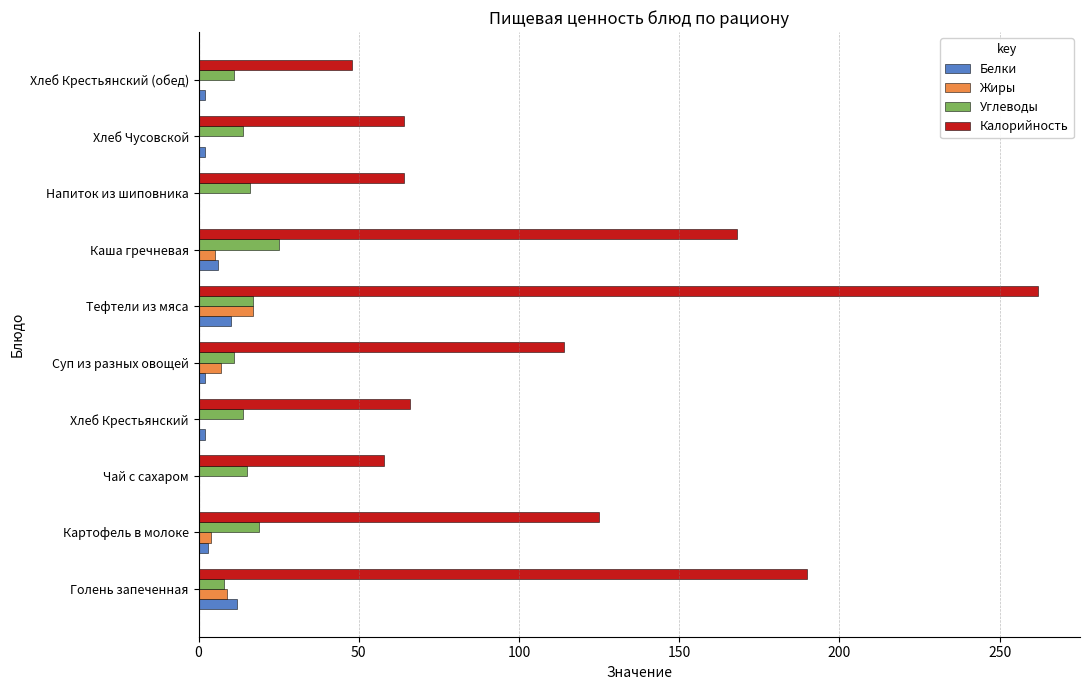

What is the maximum value for Жиры?

17